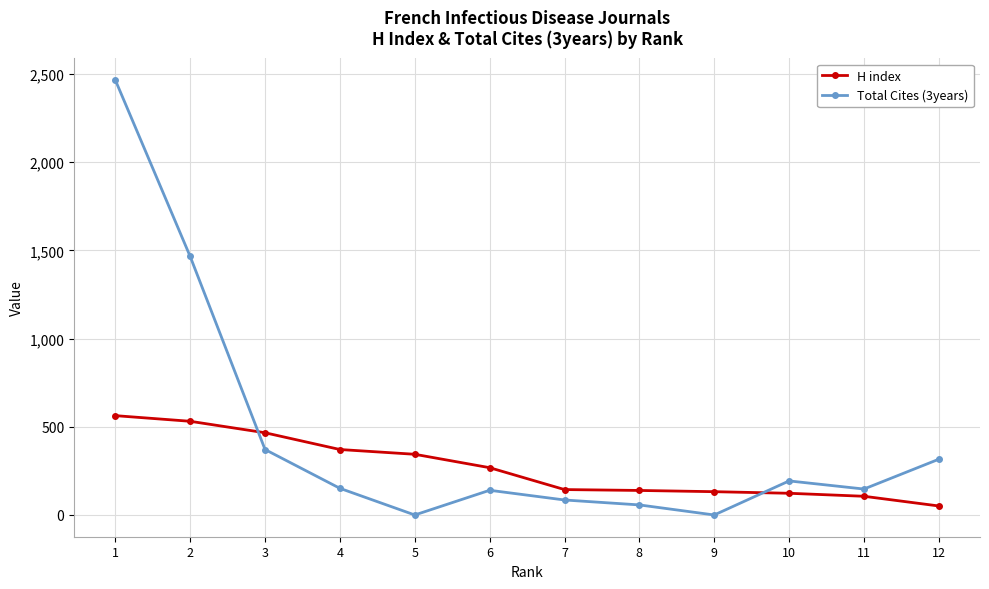

Which series has the largest range (max minus min)?

Total Cites (3years)